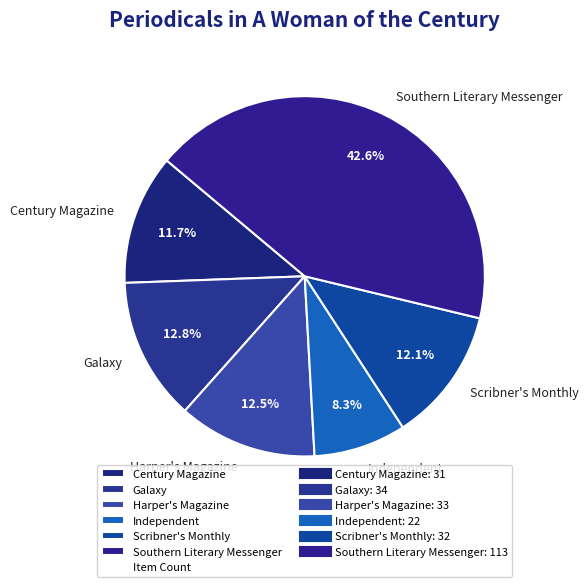

True or false: Galaxy accounts for 13% of the total.

True